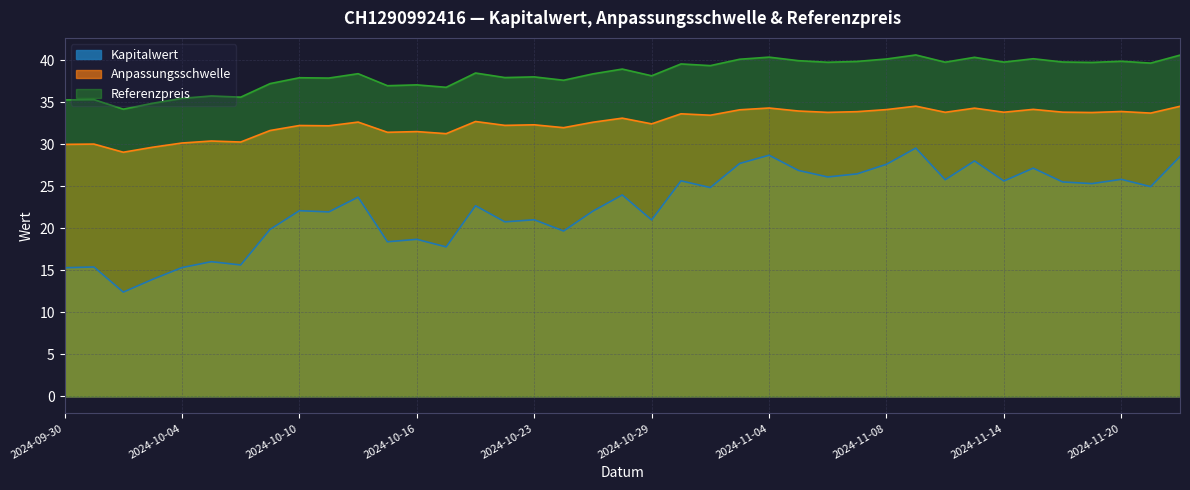

True or false: Referenzpreis and Anpassungsschwelle cross at least once.

False